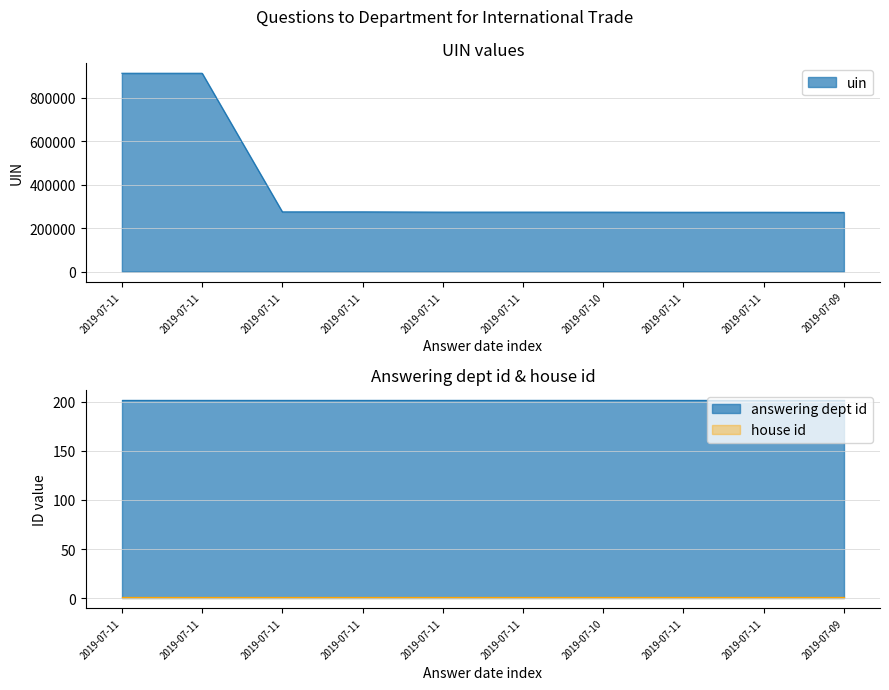

How many lines are shown in the chart?

3